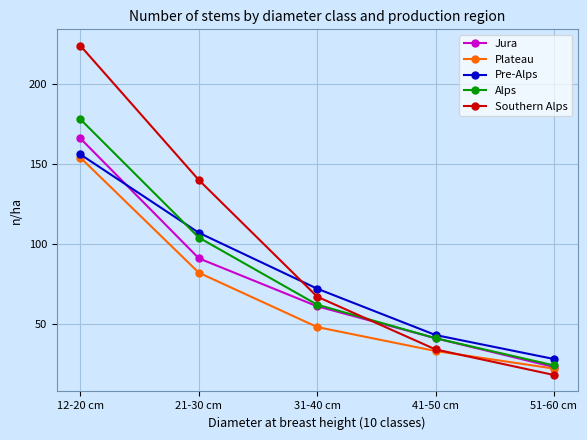

True or false: Plateau and Alps intersect in this chart.

False